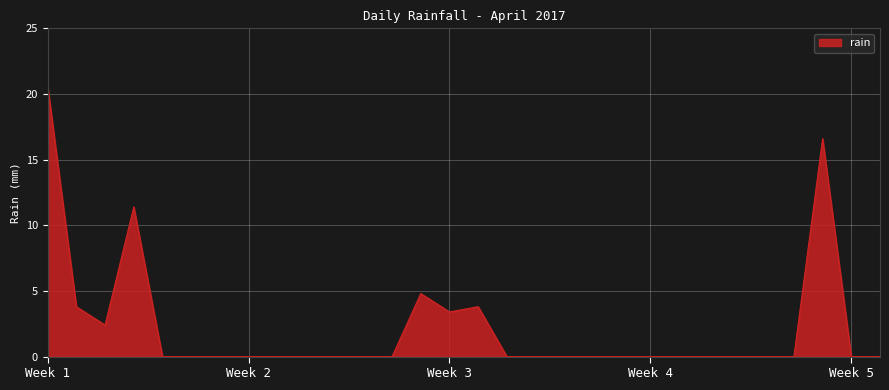

Reading right to left, extract all data points from this chart.

0.0	0.0	16.6	0.0	0.0	0.0	0.0	0.0	0.0	0.0	0.0	0.0	0.0	0.0	3.8	3.4	4.8	0.0	0.0	0.0	0.0	0.0	0.0	0.0	0.0	0.0	11.4	2.4	3.8	20.6